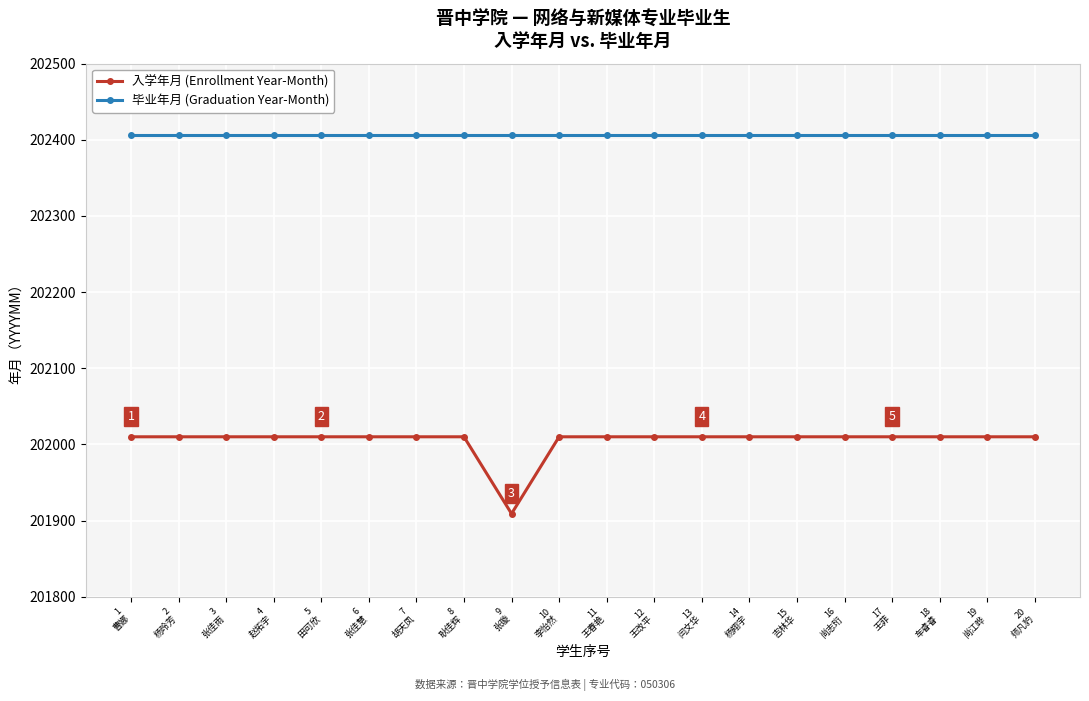

What is the label of the 15th point from the right?

6
张佳慧